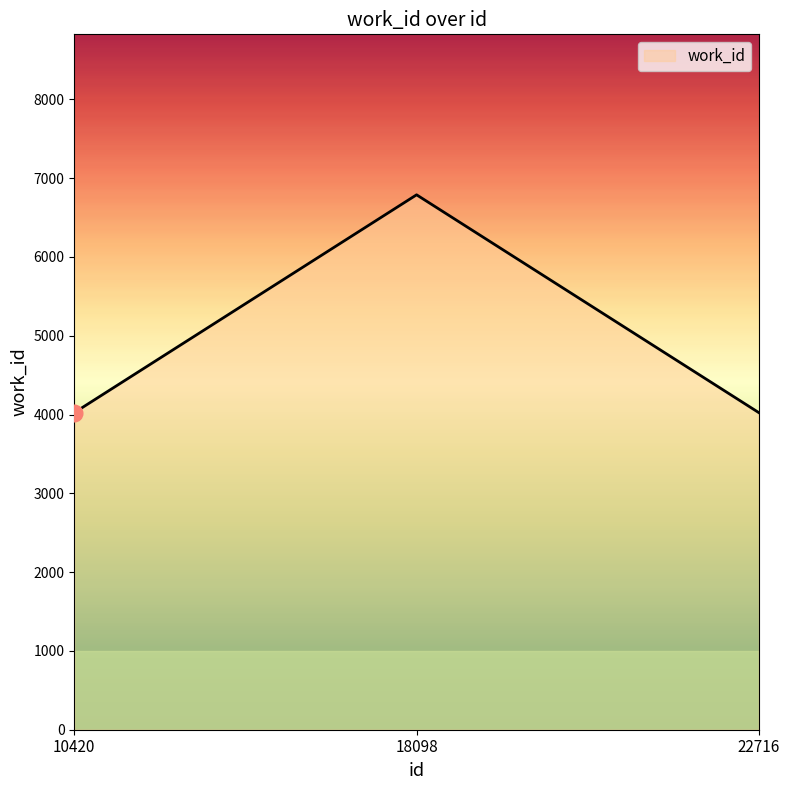

Reading left to right, list all the values displayed in this chart.

4024	6789	4024